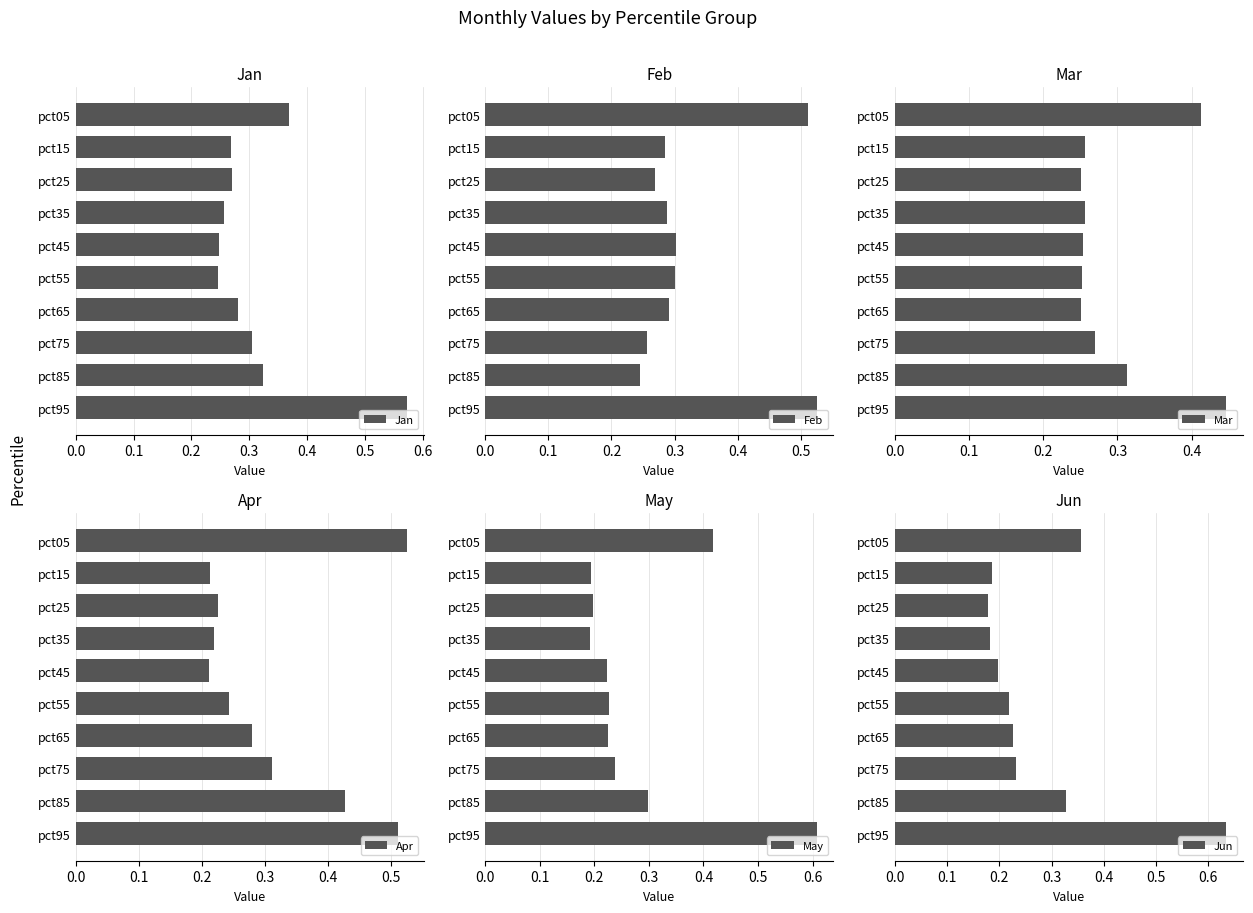

Are the bars horizontal?

Yes